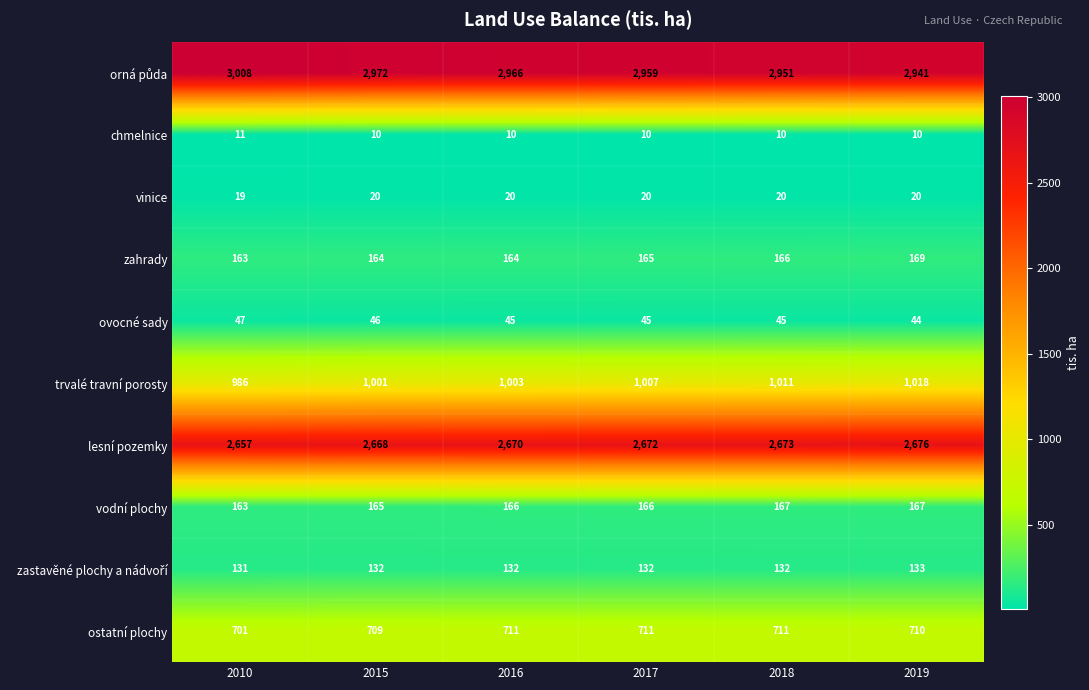

At which label is zahrady closest to 166?

2018